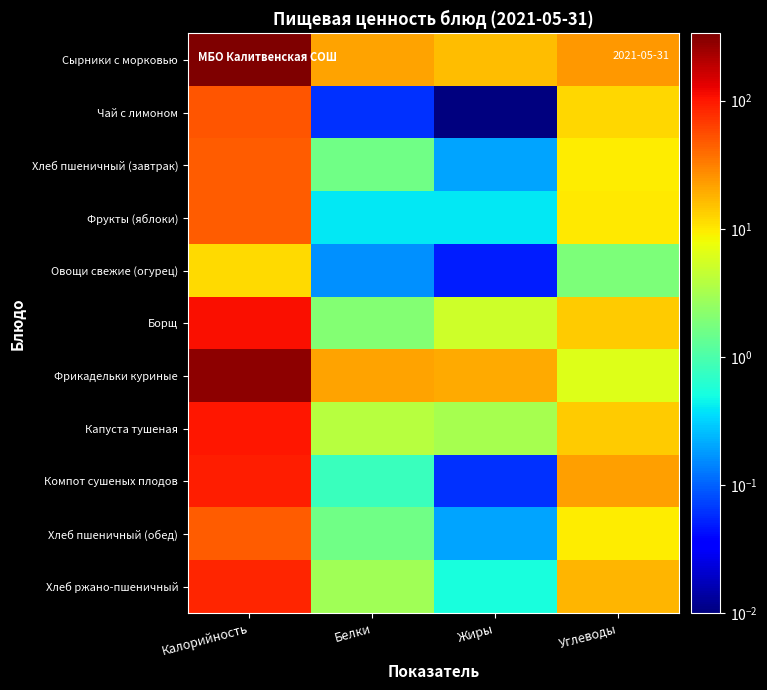

Which series has the largest total across all categories?

Сырники с морковью